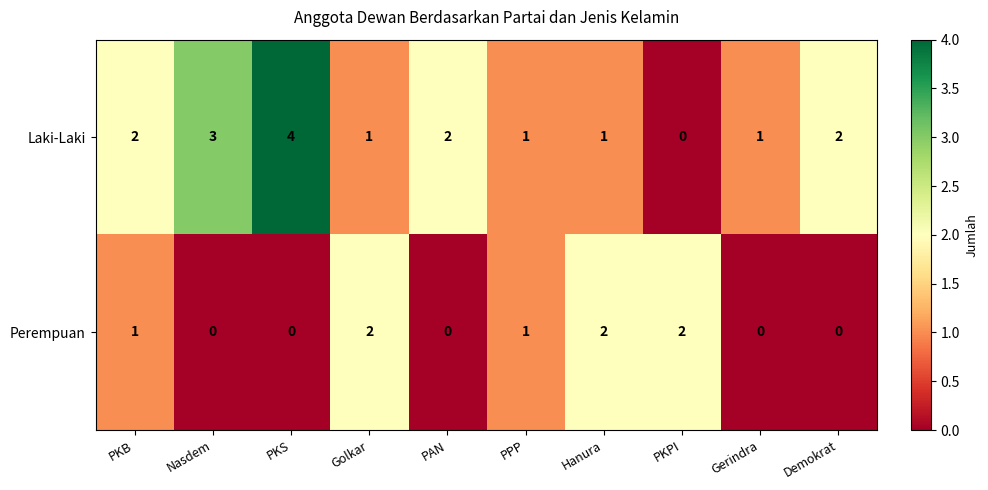

The Perempuan series shows 0 at Nasdem. True or false?

True